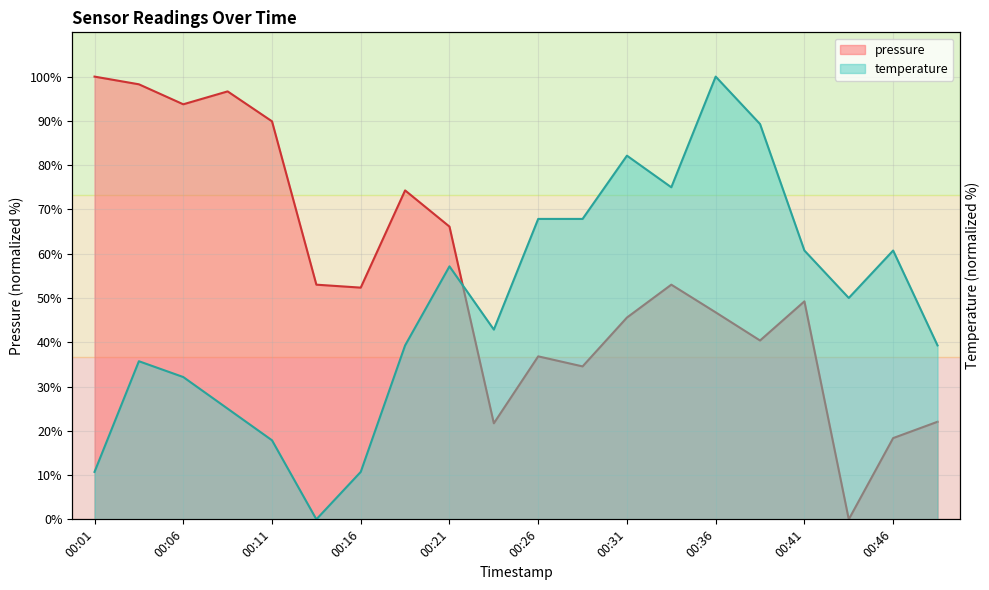

Reading left to right, extract all data points from this chart.

pressure: 00:01=100.0	00:04=98.3	00:06=93.7	00:09=96.7	00:11=89.9	00:14=53.0	00:16=52.3	00:19=74.3	00:21=66.1	00:24=21.7	00:26=36.8	00:29=34.5	00:31=45.6	00:34=53.0	00:36=46.8	00:39=40.4	00:41=49.2	00:44=0.0	00:46=18.4	00:49=22.0
temperature: 00:01=10.7	00:04=35.7	00:06=32.1	00:09=25.0	00:11=17.9	00:14=0.0	00:16=10.7	00:19=39.3	00:21=57.1	00:24=42.9	00:26=67.9	00:29=67.9	00:31=82.1	00:34=75.0	00:36=100.0	00:39=89.3	00:41=60.7	00:44=50.0	00:46=60.7	00:49=39.3